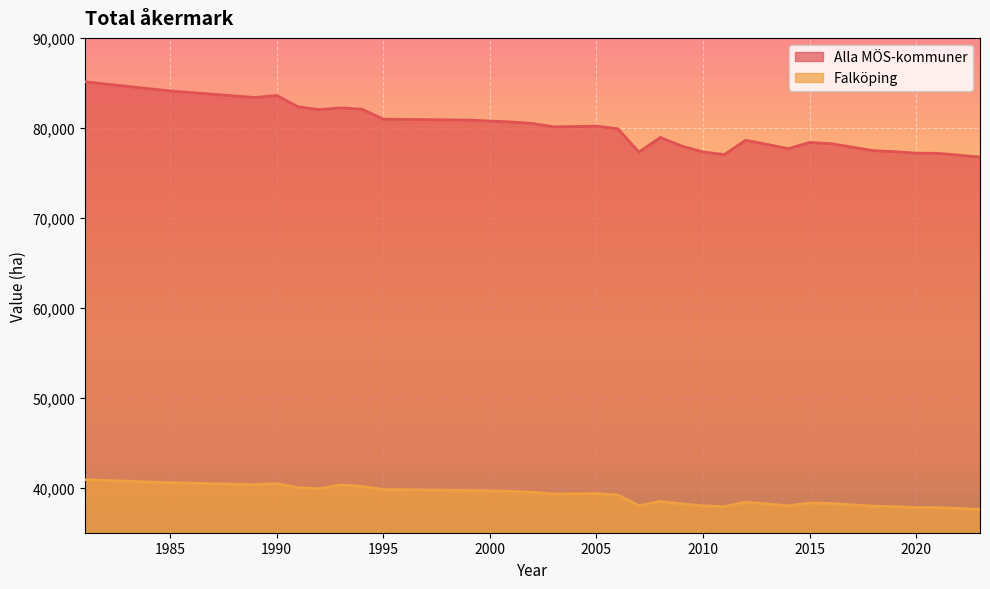

Where does the Falköping series first go above 38500?

1981